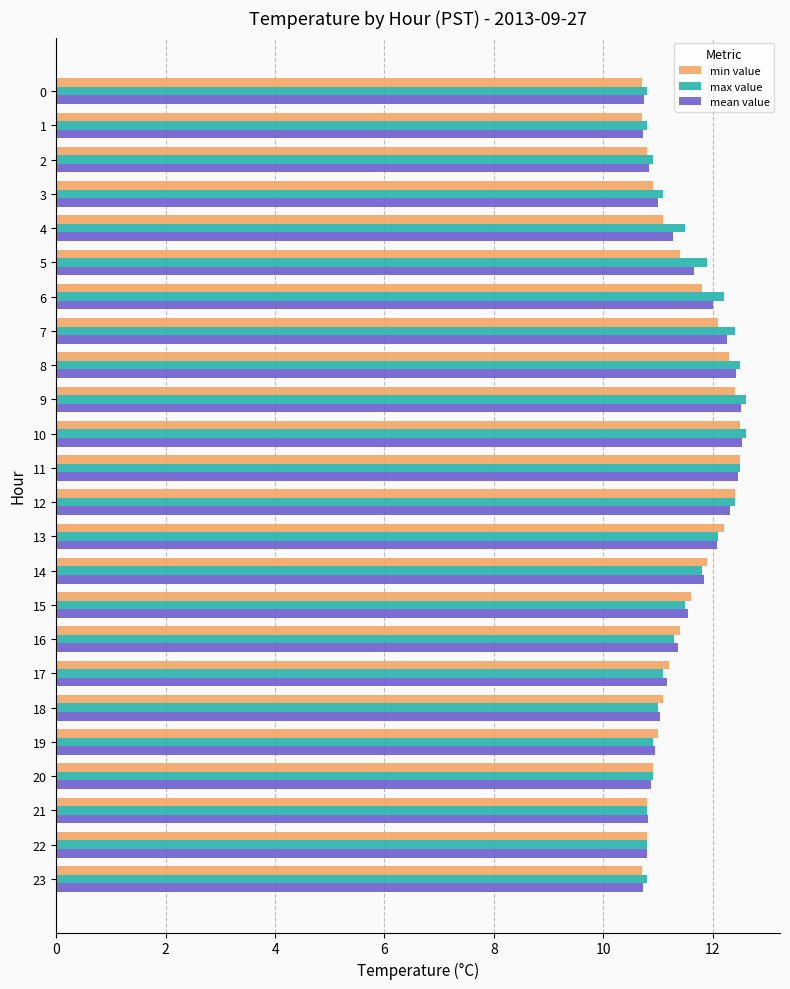

What is the difference between the min value values at 3 and 6?

0.9